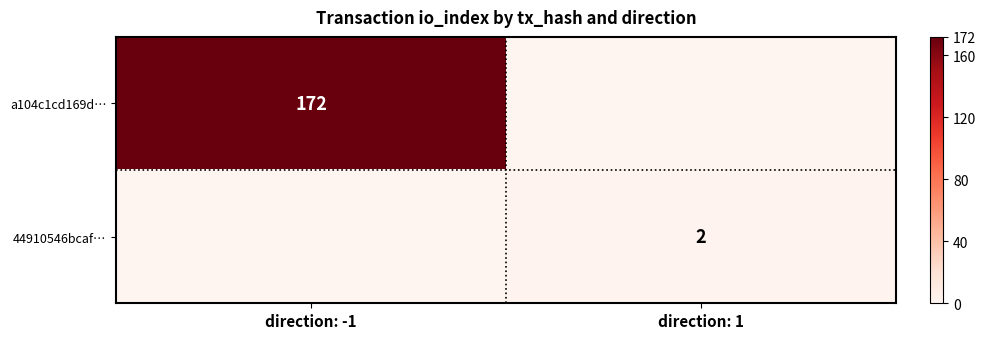

Is the value of 44910546bcaf… at direction: 1 greater than the value of a104c1cd169d… at direction: -1?

No